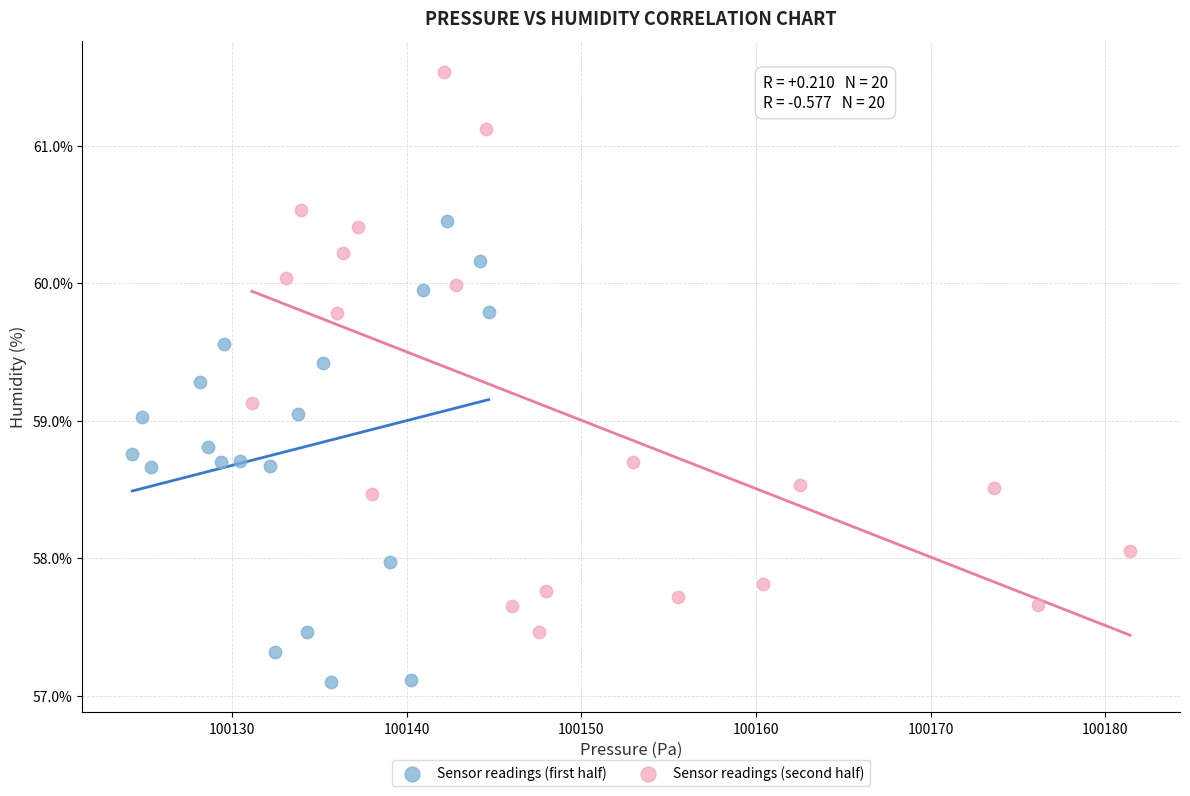

Which series has the largest Y range (max minus min)?

Sensor readings (second half)